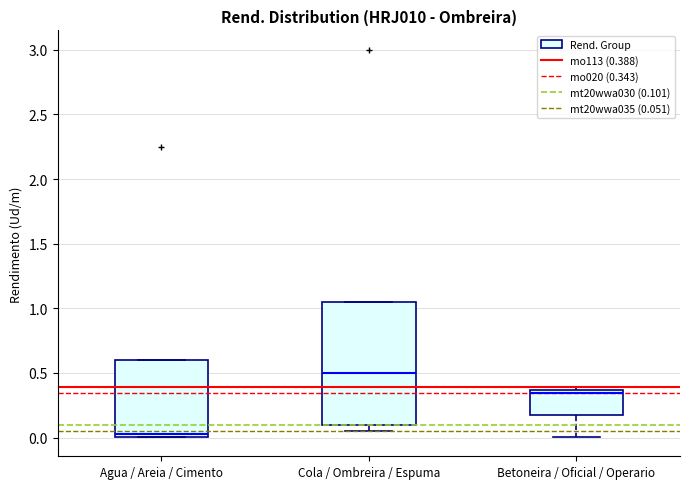

Reading left to right, read every box against the y-axis: the position of its median line, the range the box covers, and the ends of its whiskers. The values are not printed on the chart, so give them approximately, as read against the axis.

Agua / Areia / Cimento: median 0.05, box 0.00 to 0.60, whiskers 0.00 to 0.60
Cola / Ombreira / Espuma: median 0.50, box 0.10 to 1.05, whiskers 0.05 to 1.05
Betoneira / Oficial / Operario: median 0.35 (just below the box's upper edge), box 0.15 to 0.35, whiskers 0.00 to 0.40